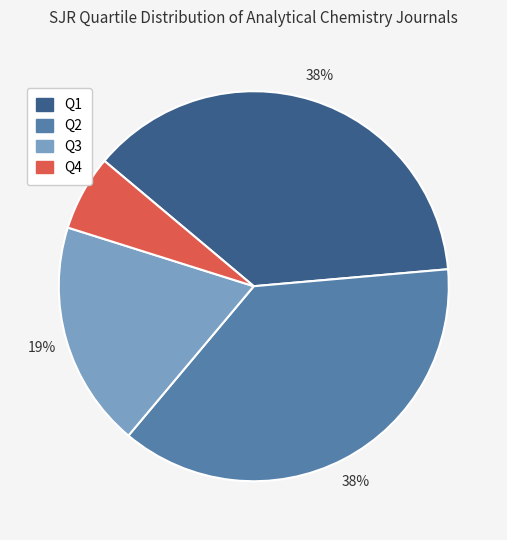

Which category has the smallest portion of the pie?

Q4